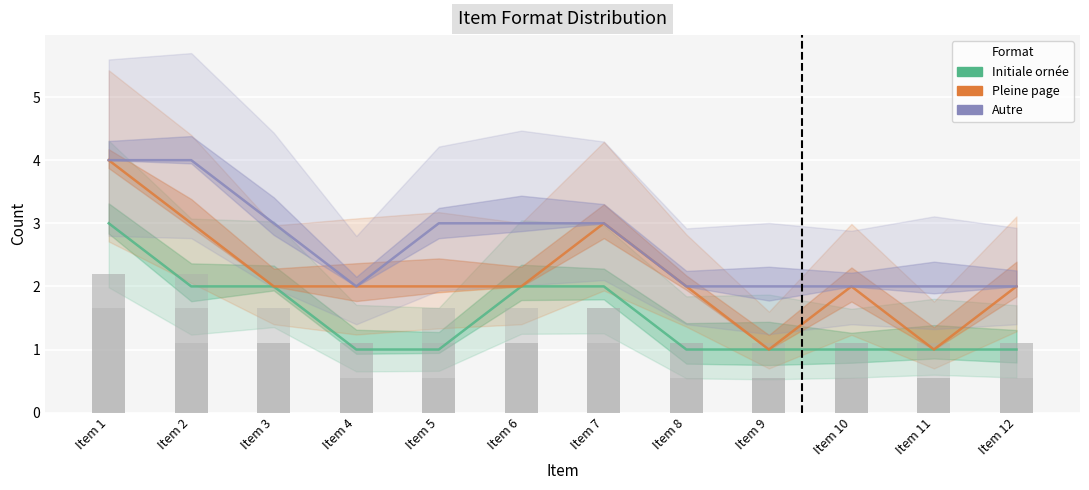

How many Initiale ornée values are between 1 and 2?

11